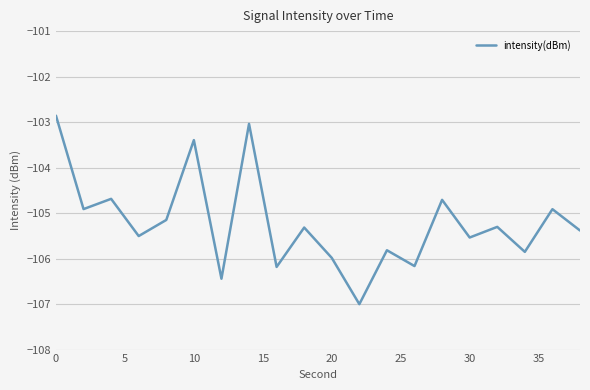

What is the difference between the maximum and minimum values?

4.1